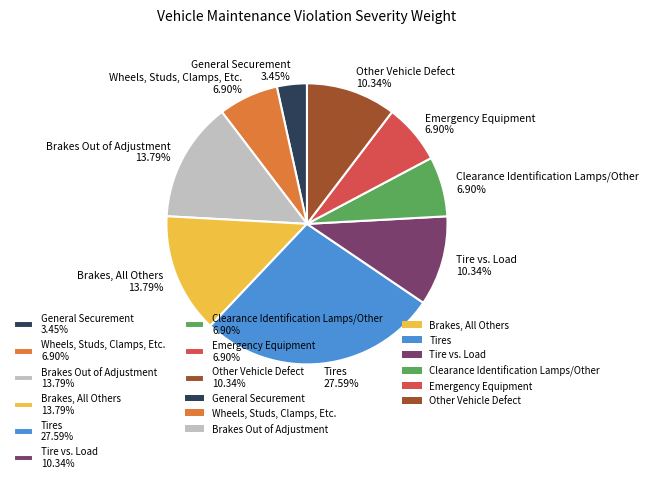

True or false: Tires accounts for 28% of the total.

True